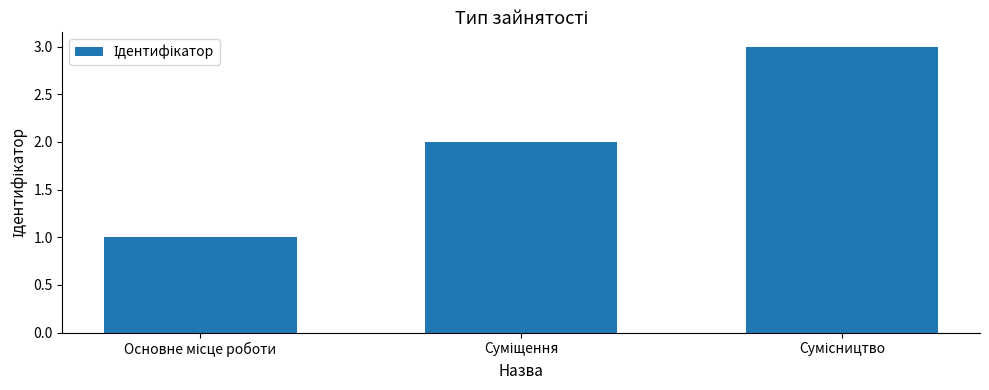

What is the sum of all values?

6